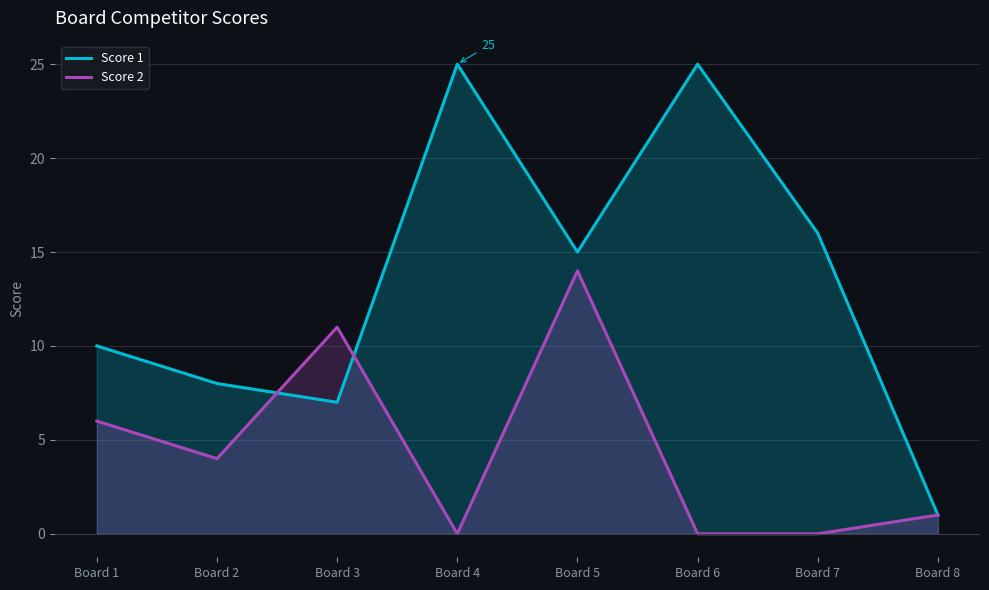

Reading left to right, list all the values displayed in this chart.

Score 1: Board 1=10	Board 2=8	Board 3=7	Board 4=25	Board 5=15	Board 6=25	Board 7=16	Board 8=1
Score 2: Board 1=6	Board 2=4	Board 3=11	Board 4=0	Board 5=14	Board 6=0	Board 7=0	Board 8=1